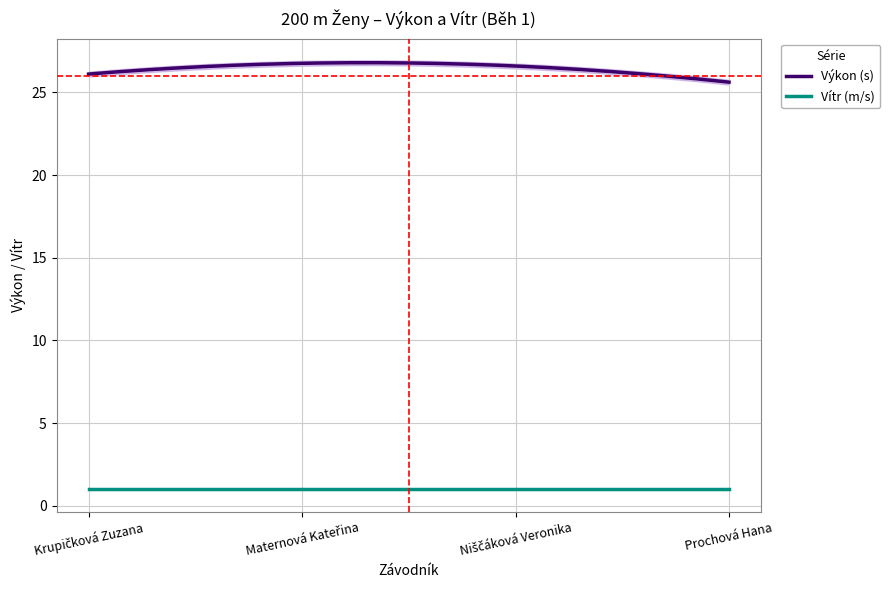

Which category has the highest value in the Vítr series?

Krupičková Zuzana